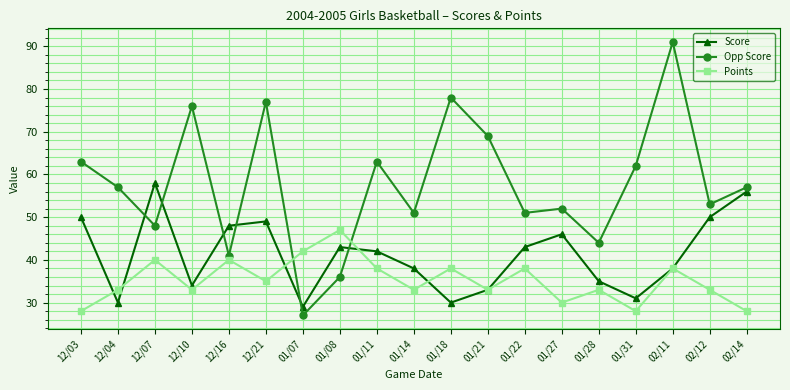

What is the difference between the maximum and minimum values in the Score series?

29